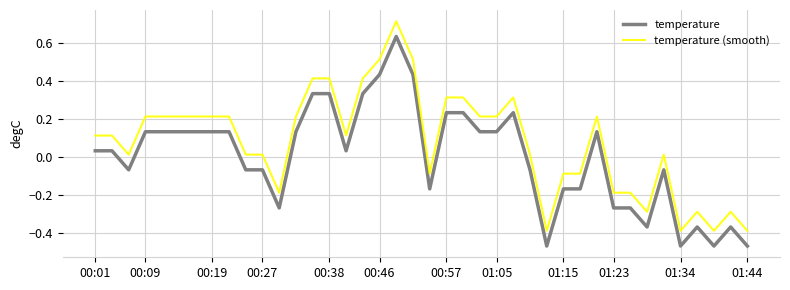

What is the maximum value for temperature (smooth)?

0.7